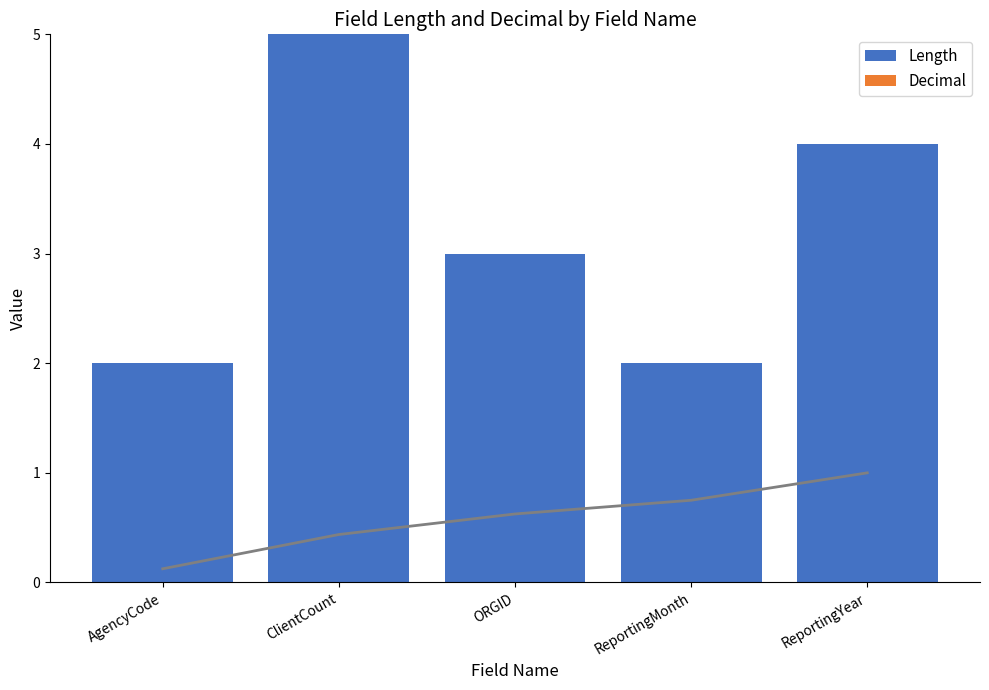

Which series has the widest spread of values?

Length